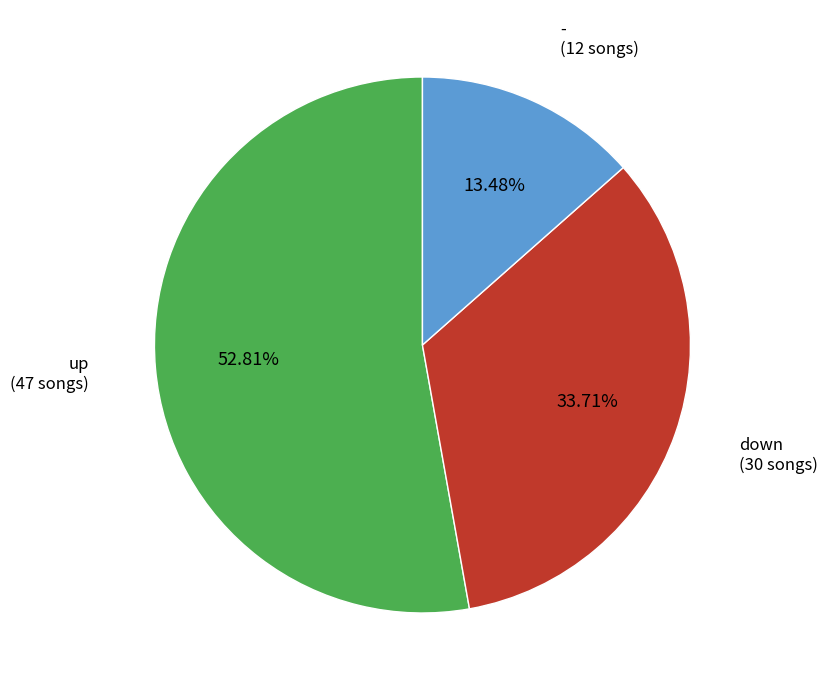

How many segments does this pie chart have?

3